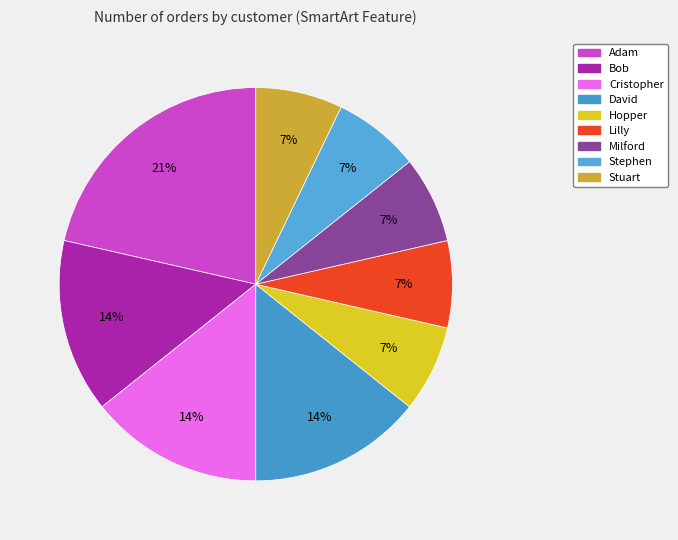

Is there a majority slice in this chart?

No